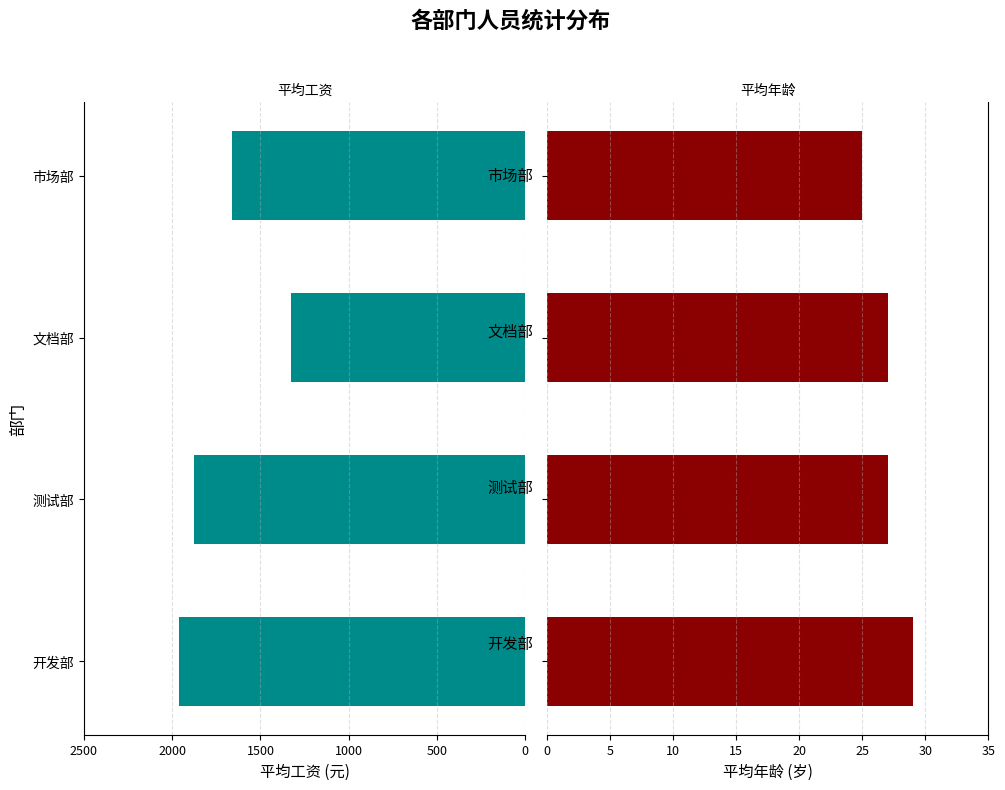

What is the value of the 平均年龄 bar at the 4th from the left?

25